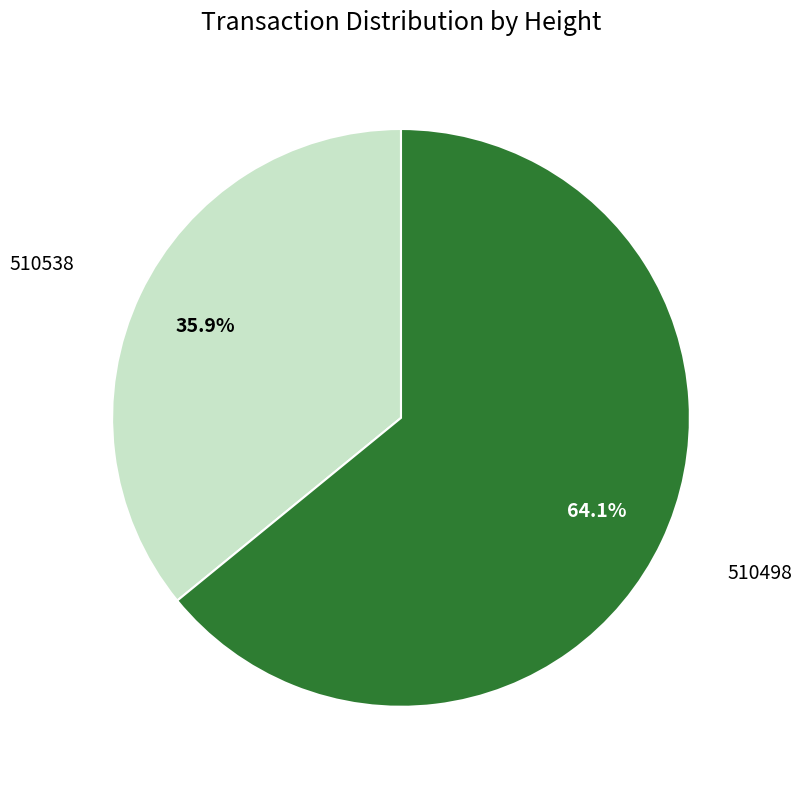

How many slices are in this pie chart?

2